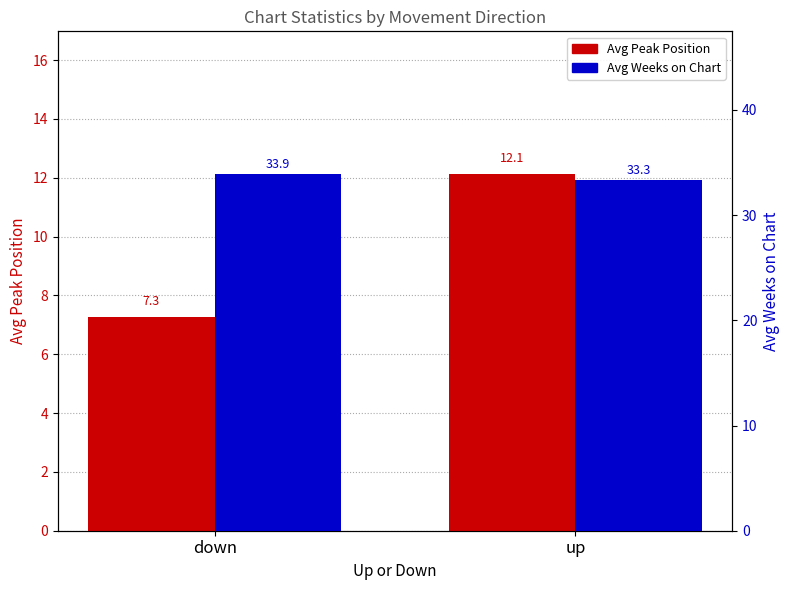

What is the difference between the maximum and minimum values in the Avg Weeks on Chart series?

0.6